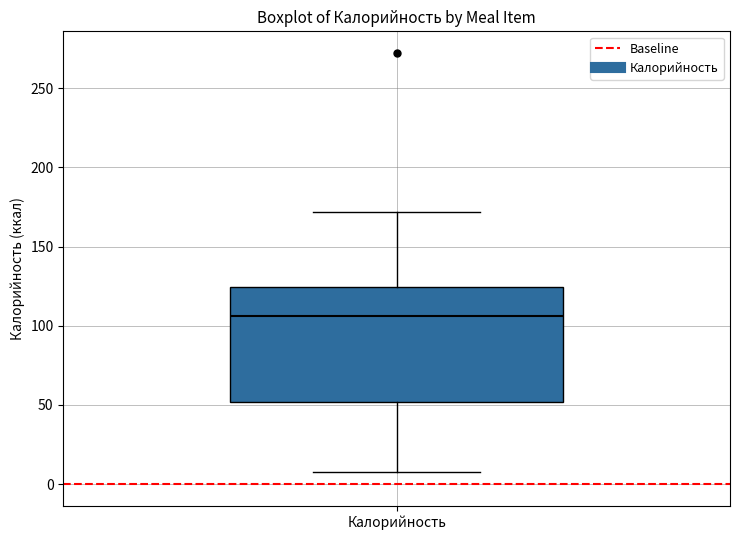

Transcribe this box plot: give where the median line is, the range the box spans, and where the two whiskers end, as read against the y-axis. The values are not printed on the chart, so give them approximately, as read against the axis.

median 105, box 50 to 125, whiskers 10 to 170